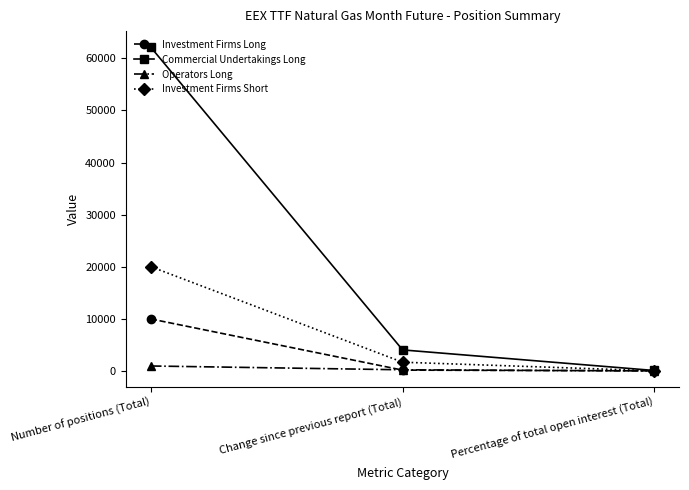

List the labels in order of Commercial Undertakings Long value, largest first.

Number of positions (Total), Change since previous report (Total), Percentage of total open interest (Total)